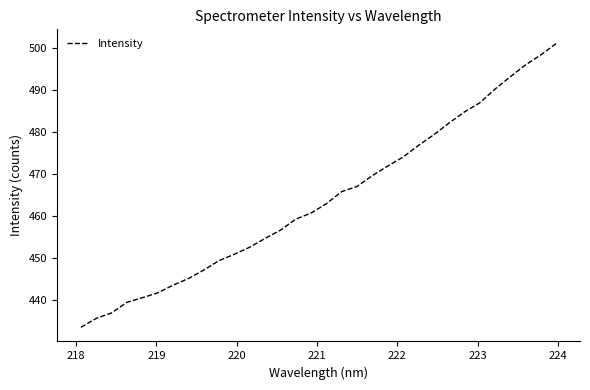

Does the chart display data point markers on the line(s)?

No